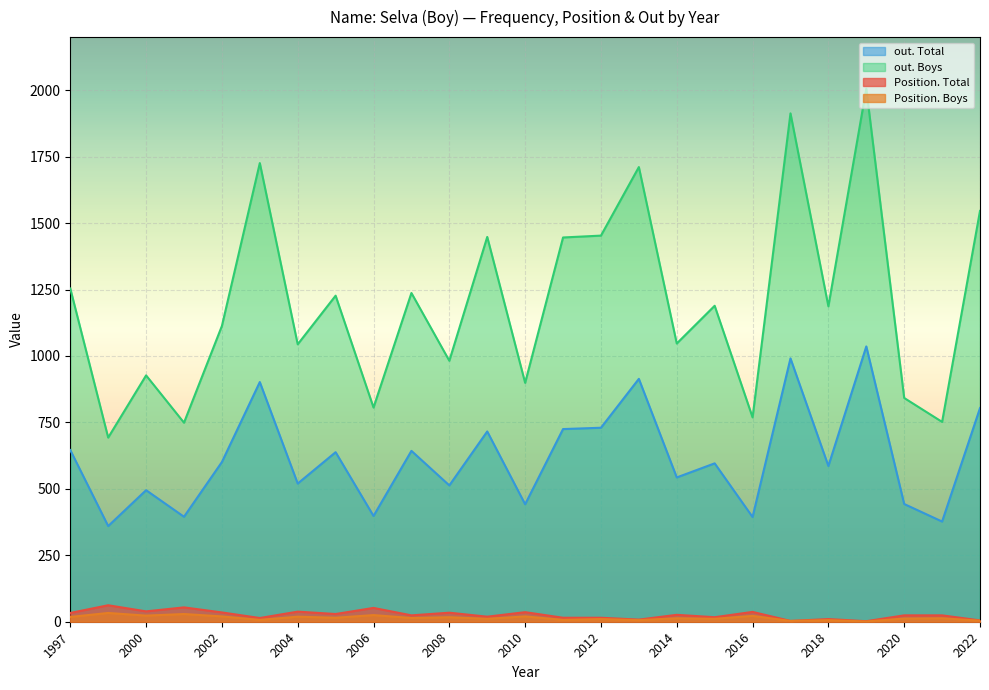

At which label is Position. Boys closest to 17?

2008